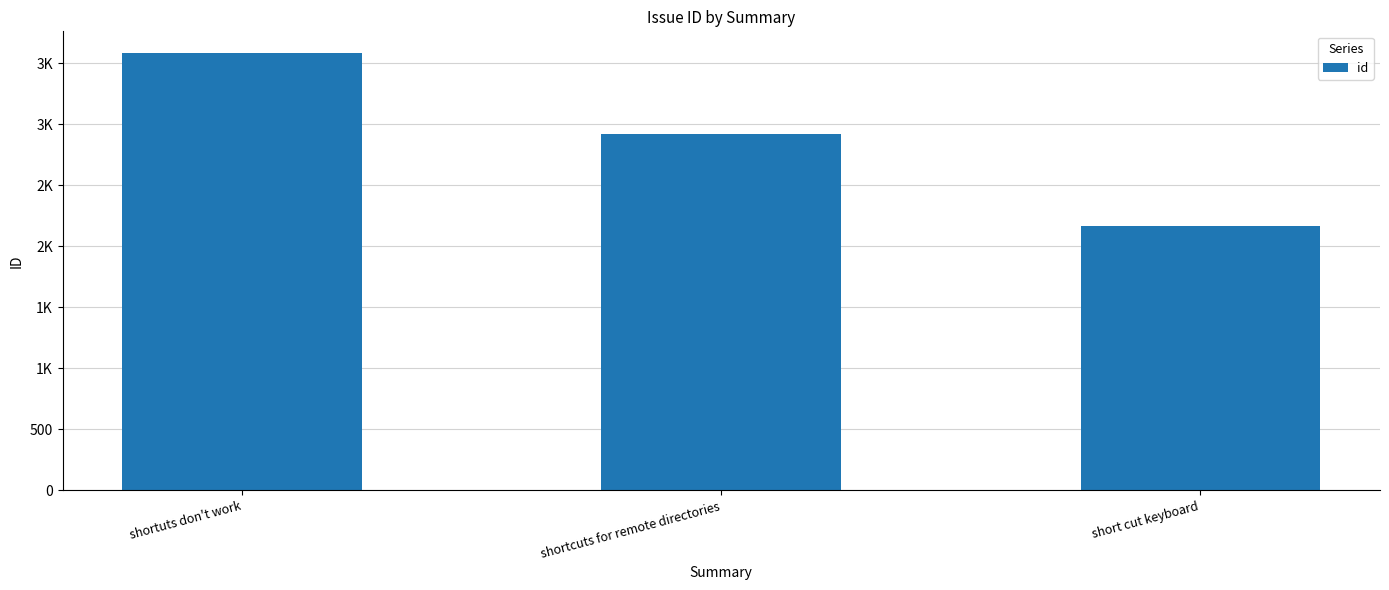

Which category has the highest value across all series?

shortuts don't work